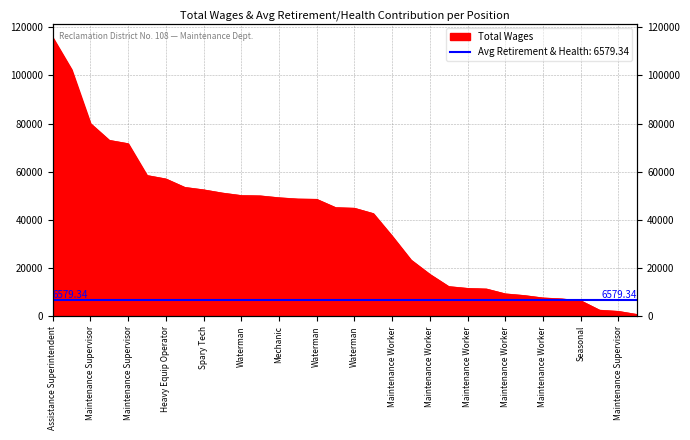

Rank the categories by value from lowest to highest.

Maintenance Worker, Maintenance Supervisor, Maintenance Worker, Seasonal, Heavy Equip Operator, Maintenance Worker, Seasonal, Maintenance Worker, Maintenance Worker, Maintenance Worker, Maintenance Worker, Maintenance Worker, Maintenance Worker, Maintenance Worker, Maintenance Worker, Waterman, Maintenance Worker, Waterman, Maintenance Worker, Mechanic, Waterman, Waterman, Waterman, Spary Tech, Waterman, Heavy Equip Operator, Waterman, Maintenance Supervisor, Waterman Supervisor, Maintenance Supervisor, Superintendent, Assistance Superintendent